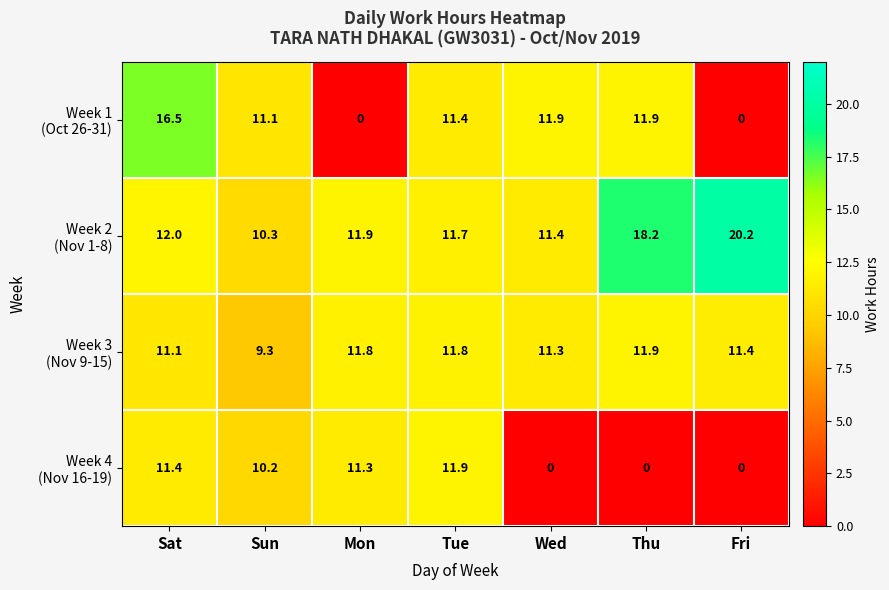

At how many categories does at least one series exceed 15?

3